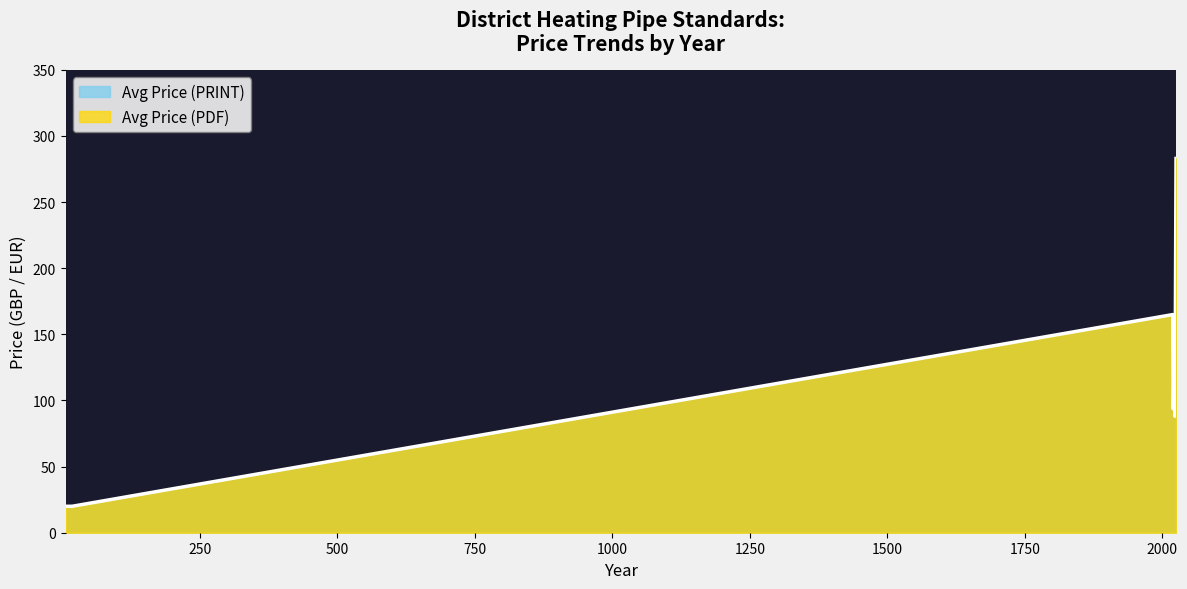

What is the maximum value shown in the chart?

283.0